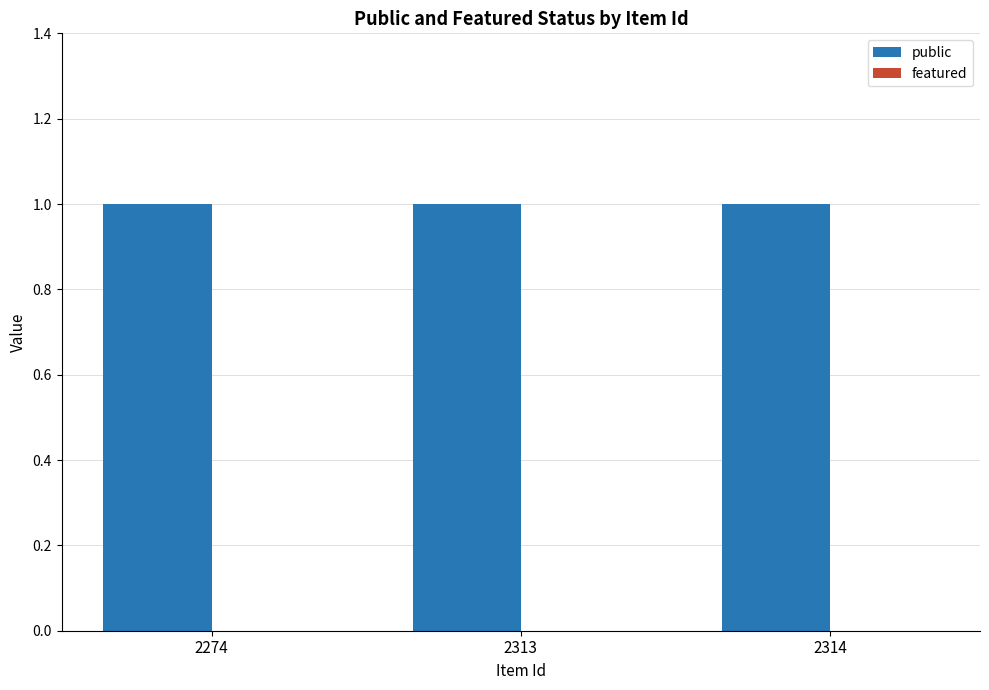

Which series changed the most between 2313 and 2314?

public